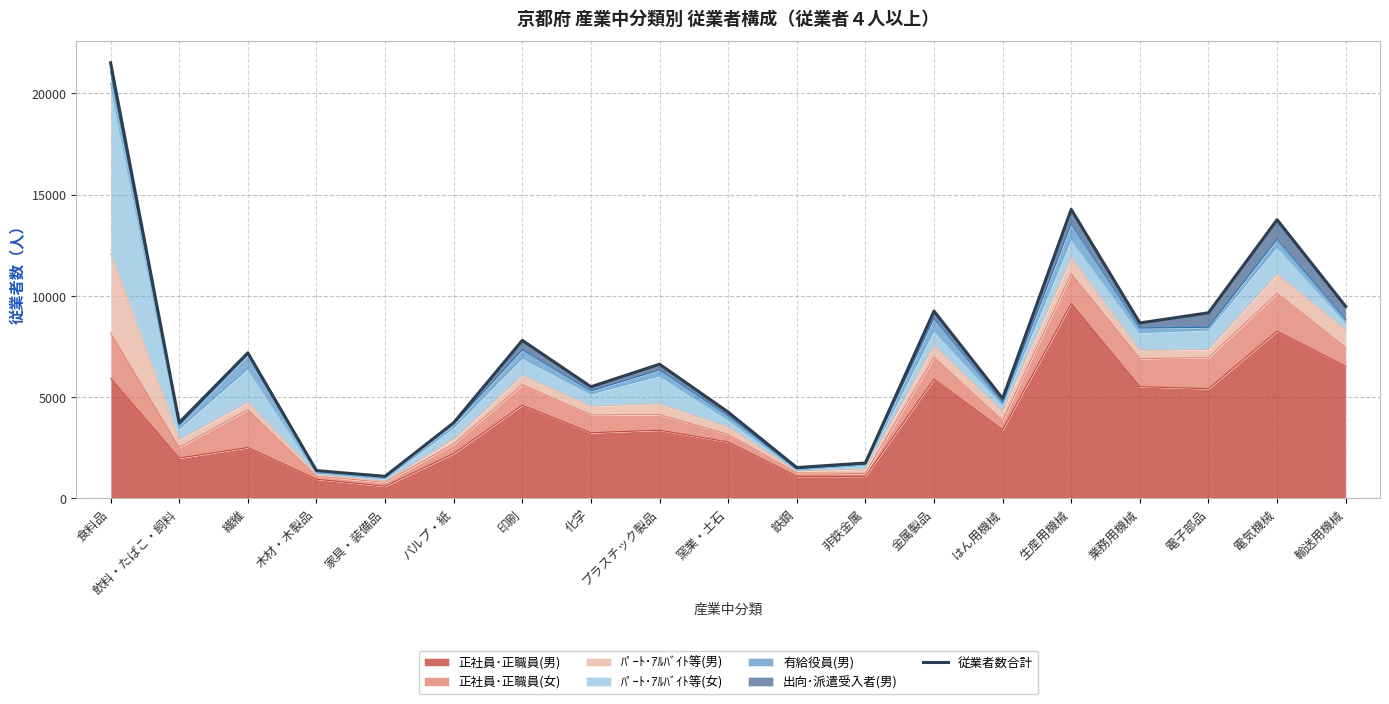

Is it true that the value at 印刷 is 2049?

False